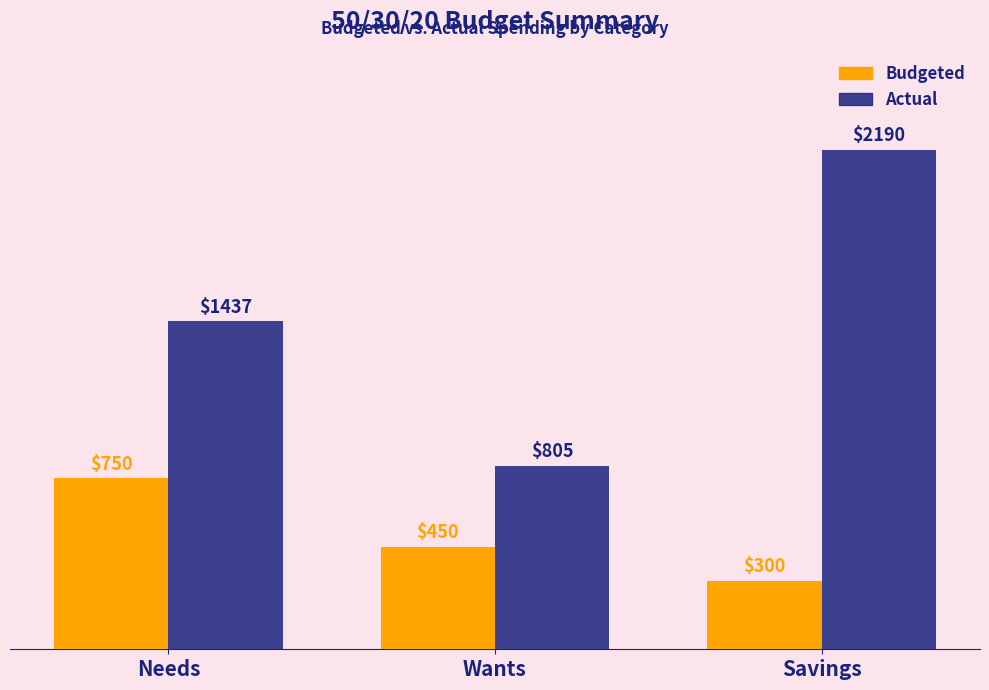

What is the label of the 3rd bar from the left?

Savings